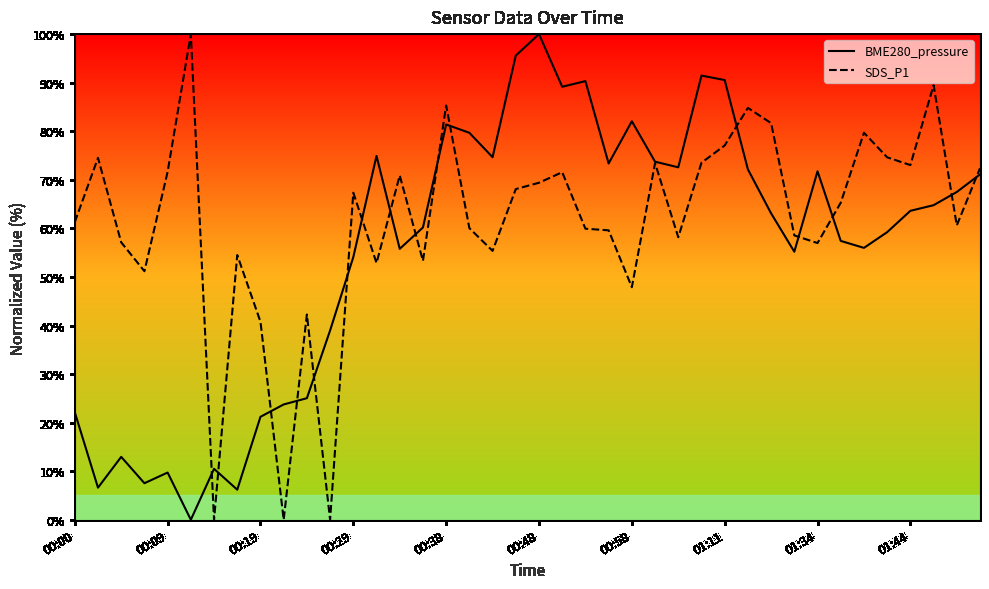

The value of SDS_P1 at 01:44 is 73.0. True or false?

True